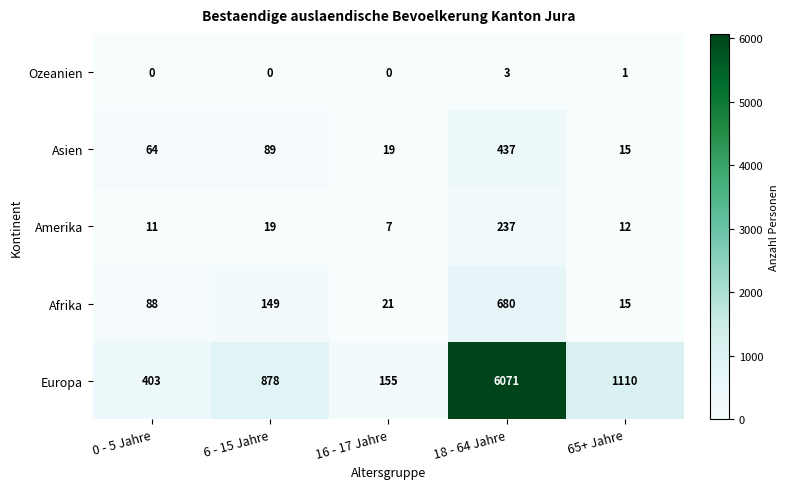

Reading right to left, what are all the values shown in this chart?

Ozeanien: 1	3	0	0	0
Asien: 15	437	19	89	64
Amerika: 12	237	7	19	11
Afrika: 15	680	21	149	88
Europa: 1110	6071	155	878	403